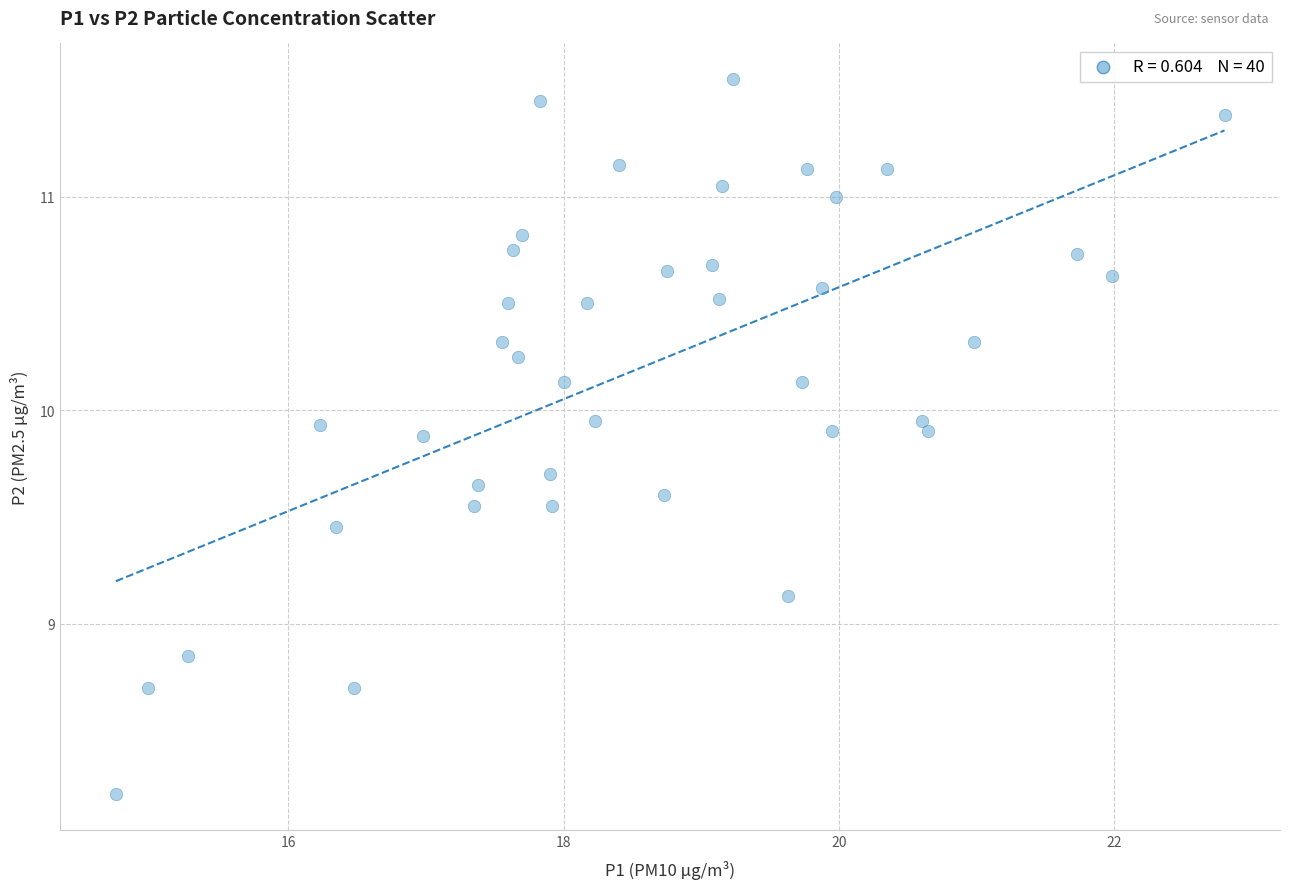

What is the range of X values (max minus min)?

8.1